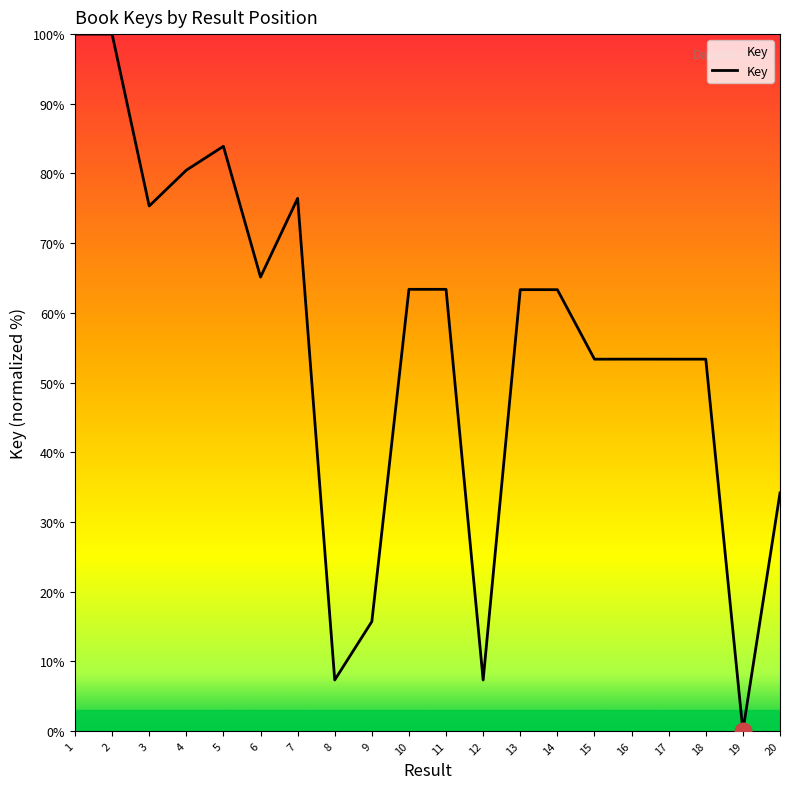

What is the ratio of the value at 4 to the value at 20?

2.4